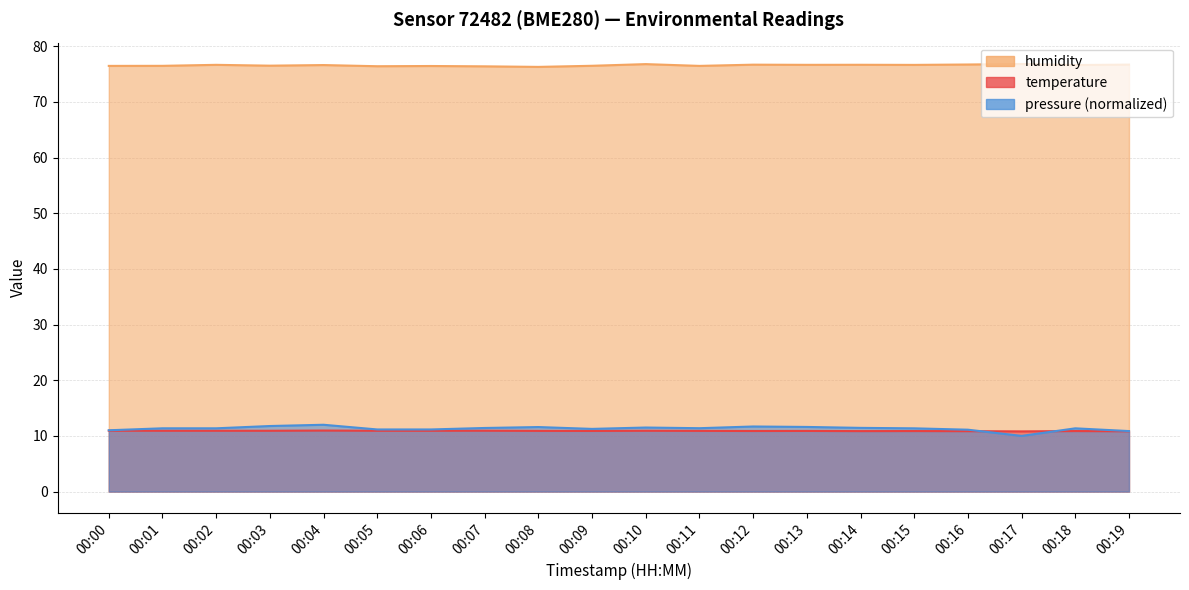

What is the difference between the second highest and minimum values in the temperature series?

0.1